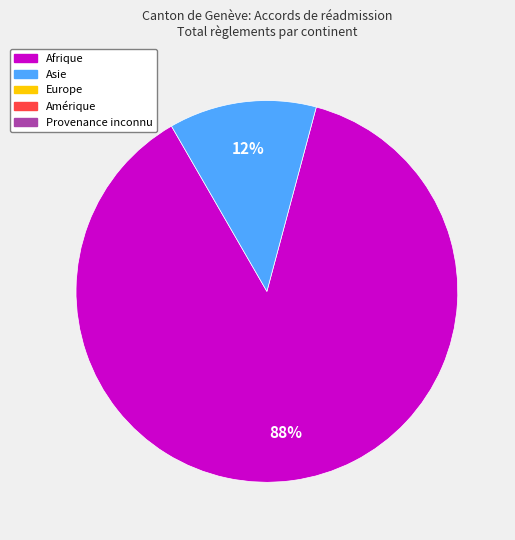

To the nearest percent, what is the average slice percentage?

50%